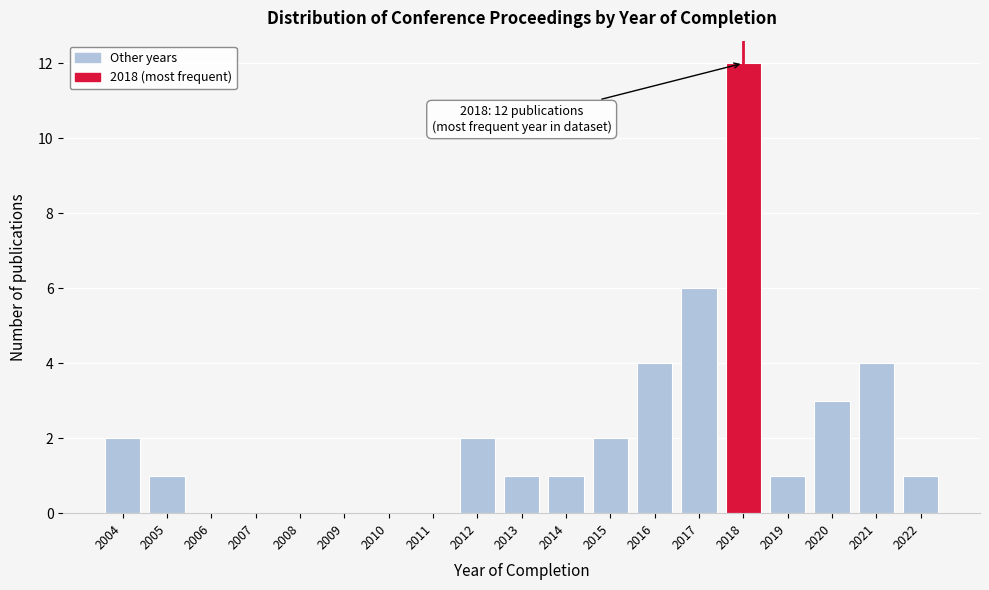

Reading left to right, list all the values displayed in this chart.

2004=2	2005=1	2006=0	2007=0	2008=0	2009=0	2010=0	2011=0	2012=2	2013=1	2014=1	2015=2	2016=4	2017=6	2018=12	2019=1	2020=3	2021=4	2022=1